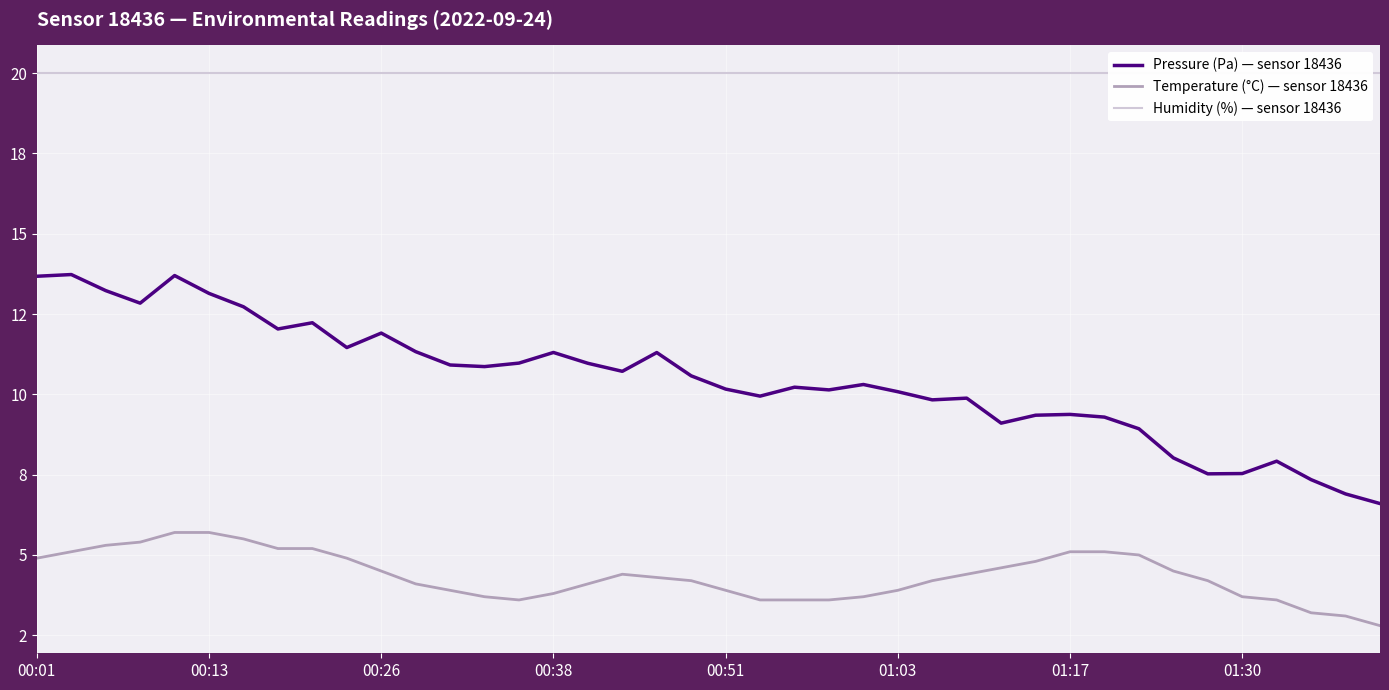

Which series has the widest spread of values?

Pressure (Pa) — sensor 18436